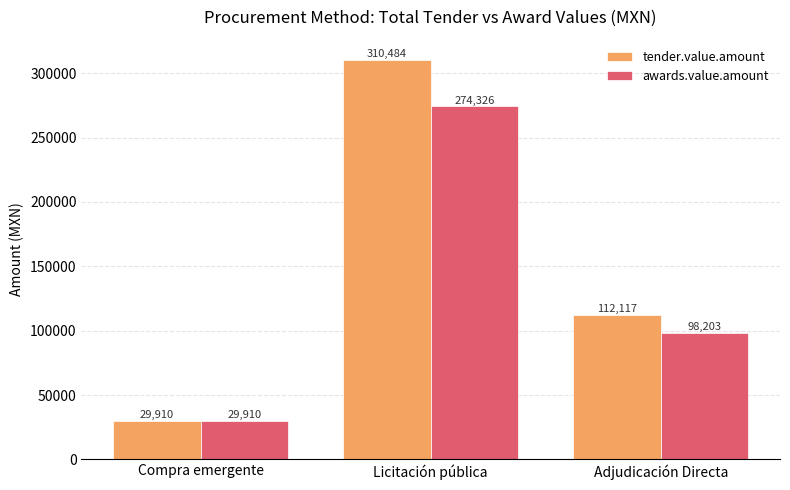

Does the chart contain stacked bars?

No